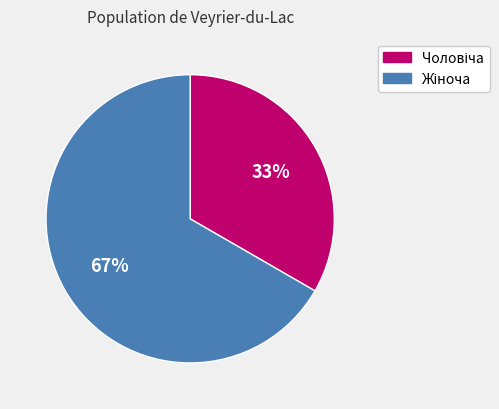

To the nearest percent, what is the average slice percentage?

50%